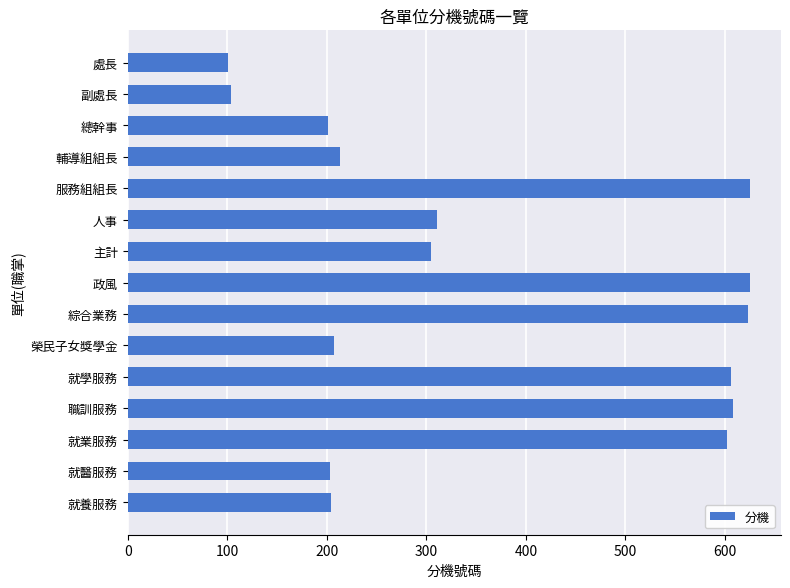

What is the smallest value displayed?

101